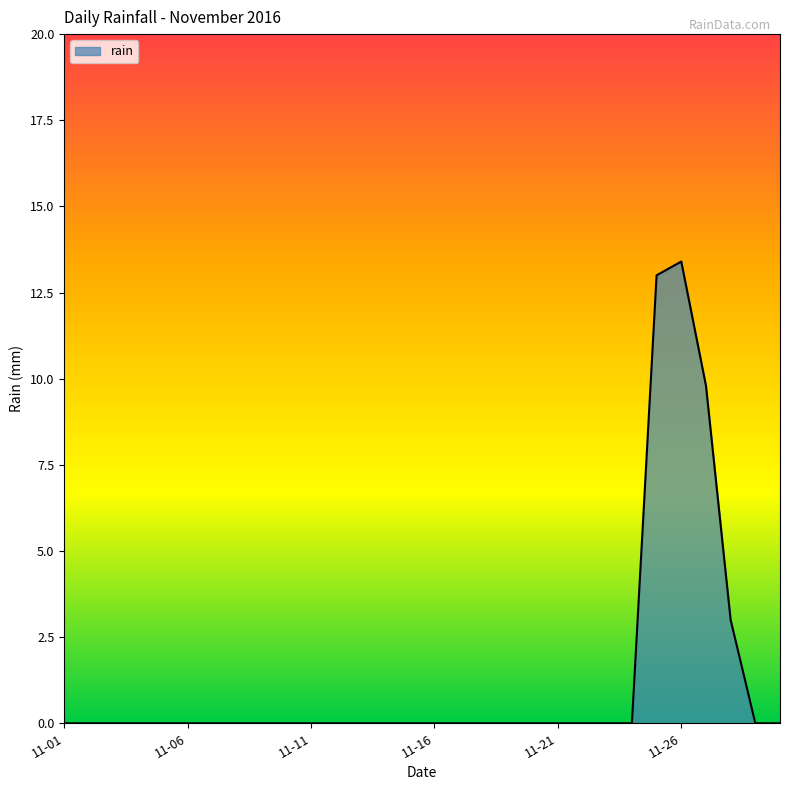

What is the maximum value shown in the chart?

13.4